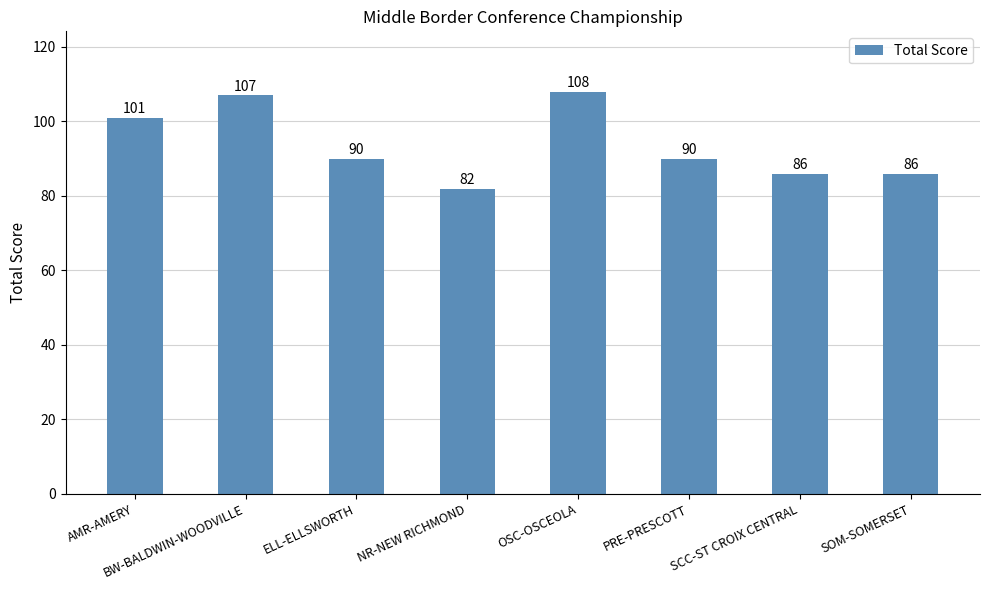

What is the change in value from NR-NEW RICHMOND to SOM-SOMERSET?

+4